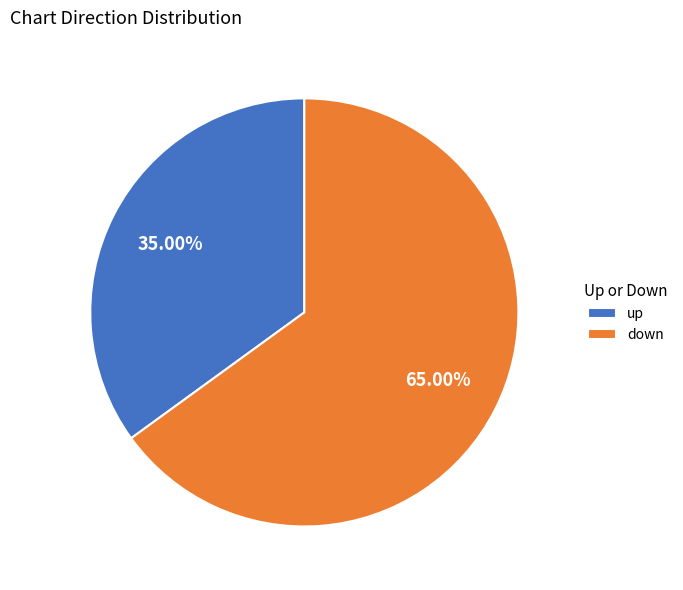

Is the sum of up and down greater than half?

Yes